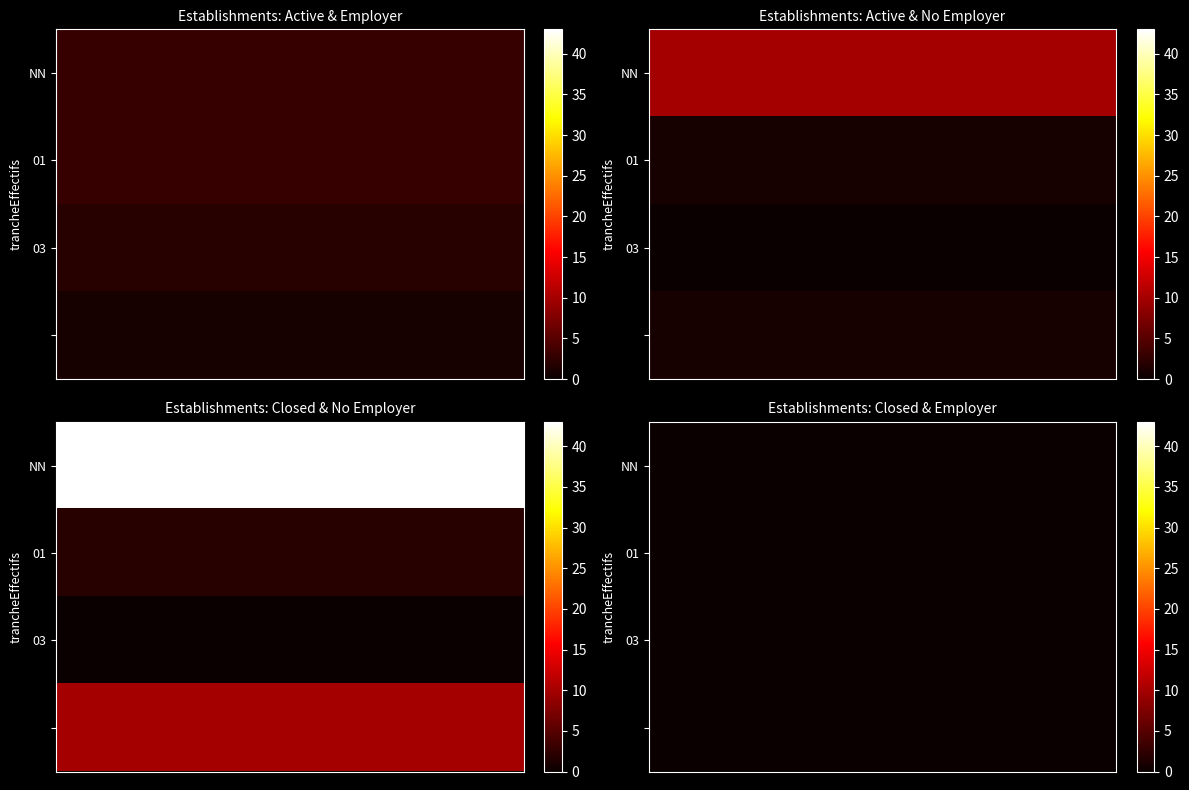

What is the maximum value shown in the chart?

55